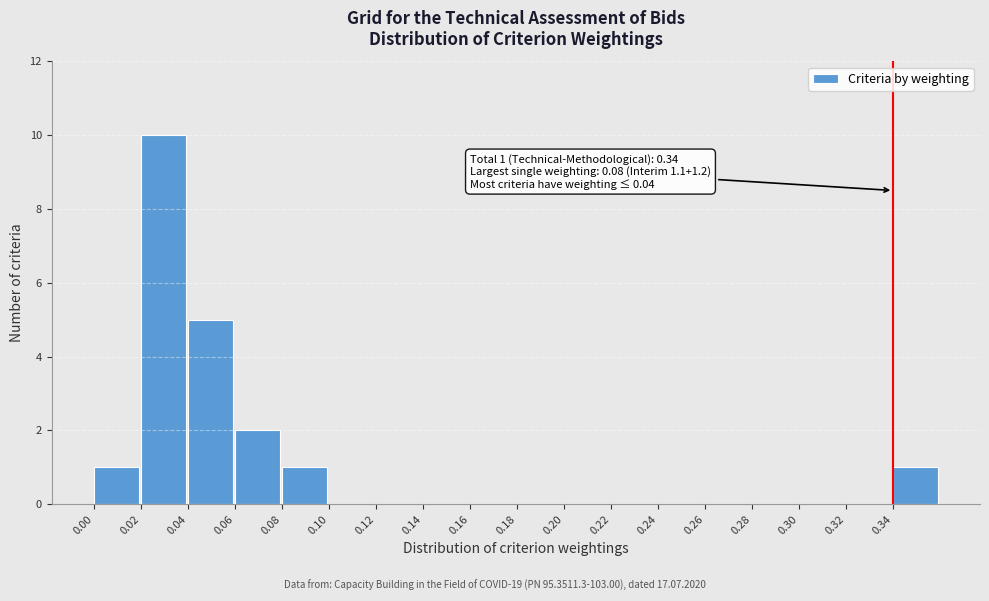

Over which range of the x-axis is the bar tallest?

0.02 to 0.04